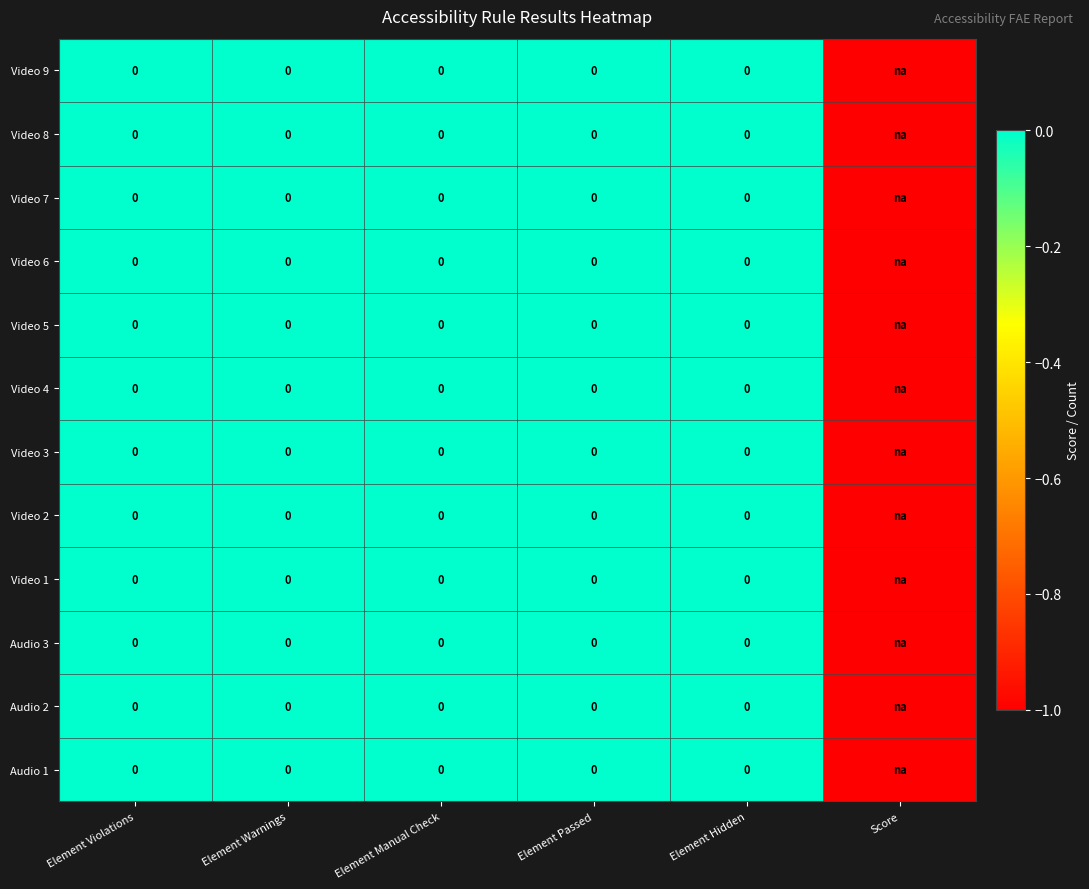

Is it true that Video 6 equals 1 at Element Hidden?

False